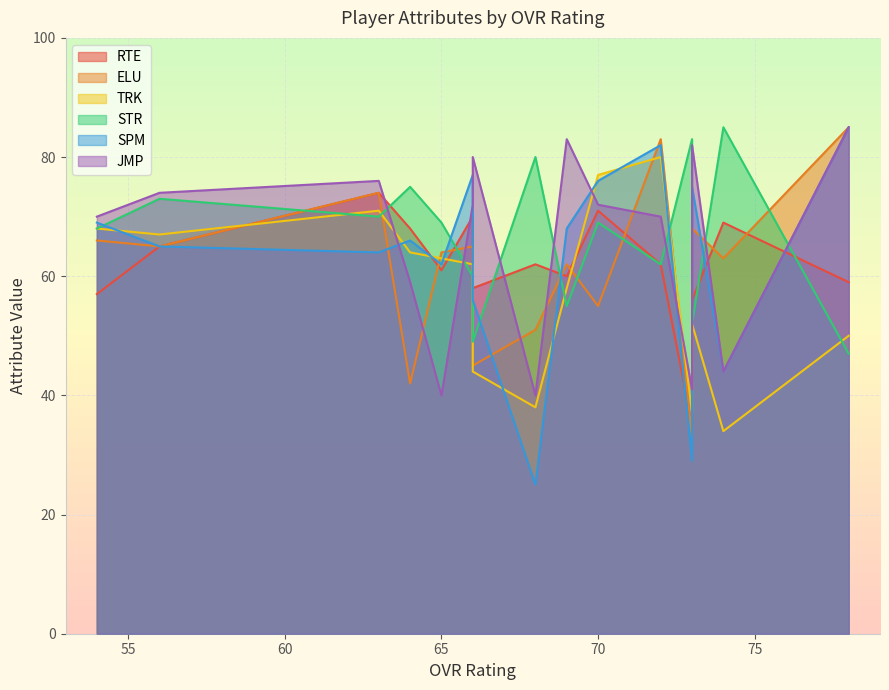

Which series has the largest range (max minus min)?

SPM